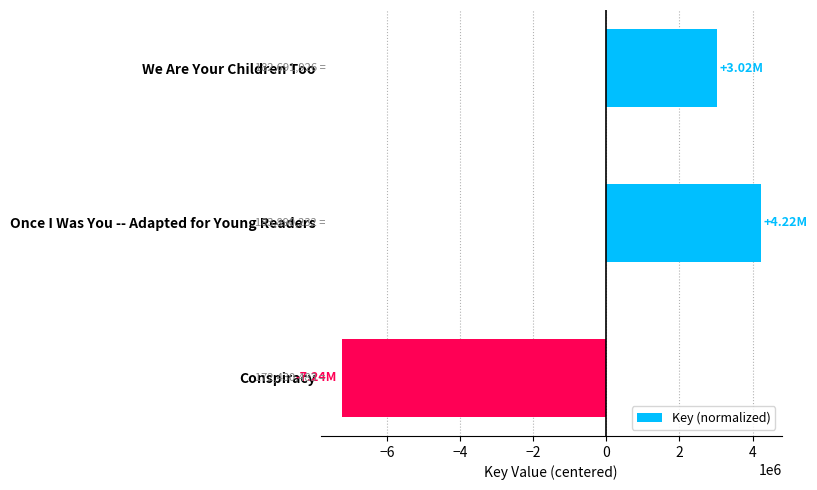

Where is the data nearest to the value -1510522?

We Are Your Children Too